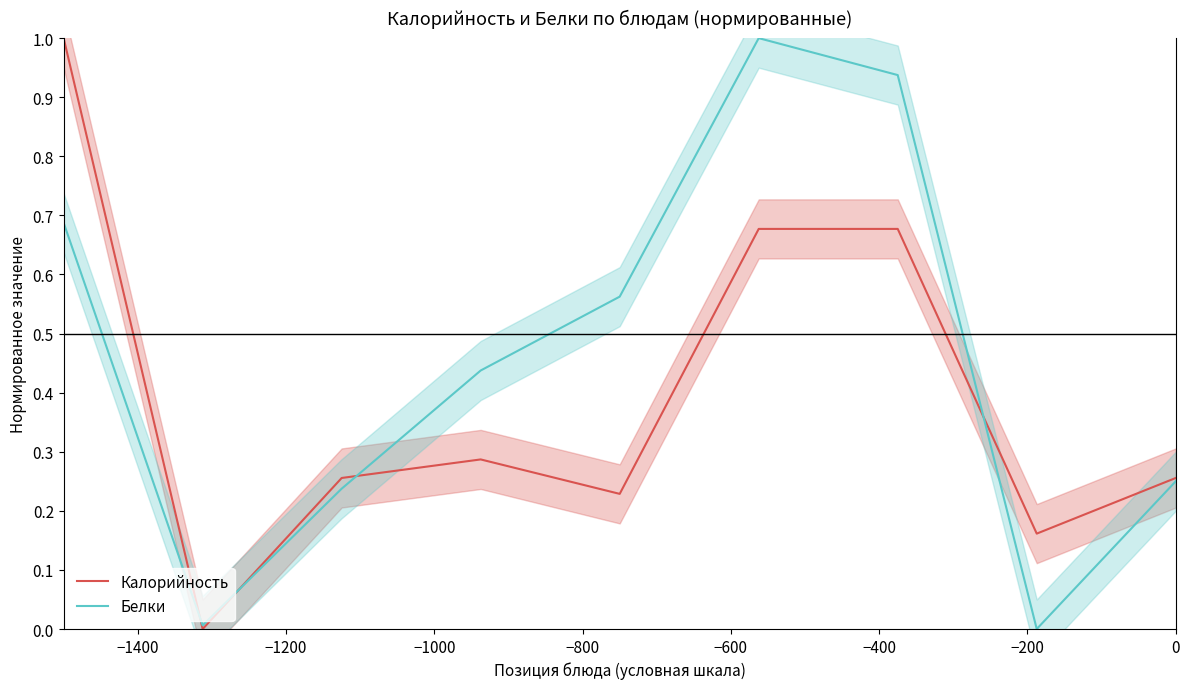

How many interior local peaks does the Калорийность series have?

1